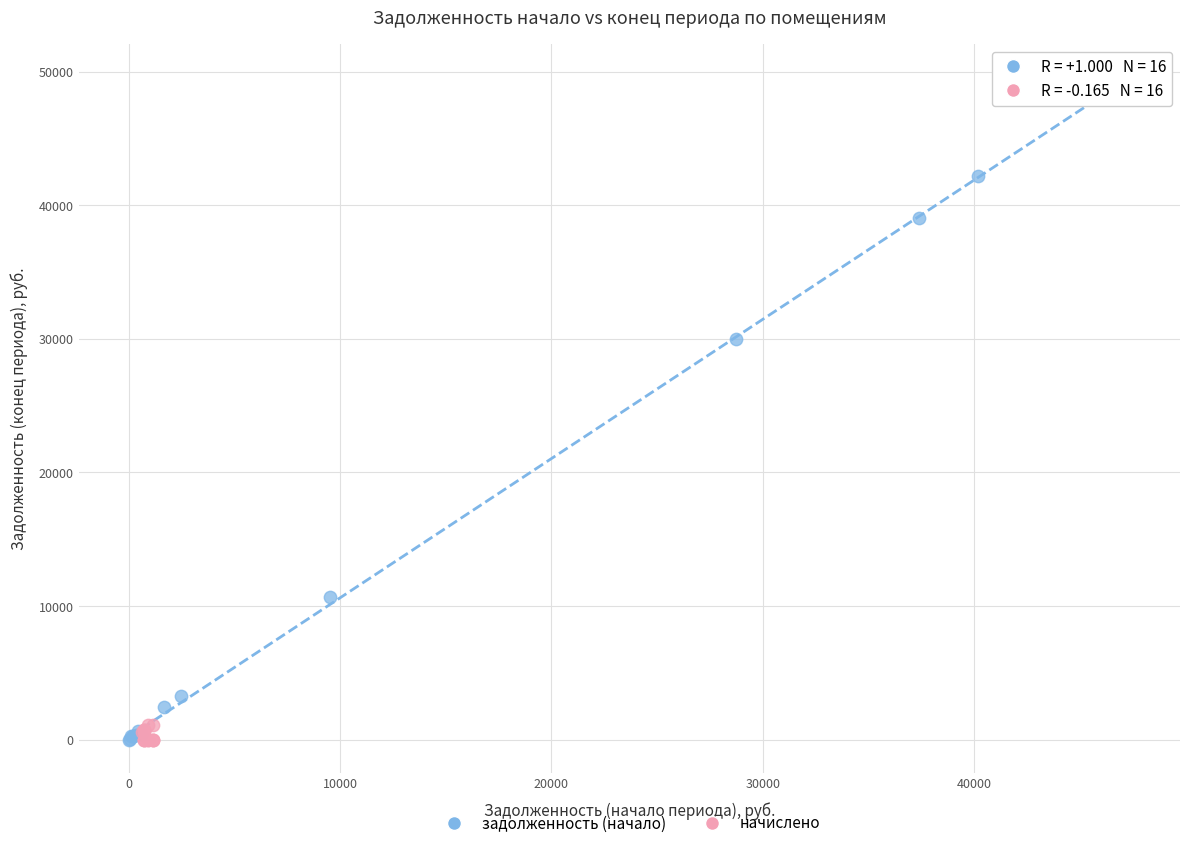

Which series has the widest spread of Y values?

задолженность (начало)